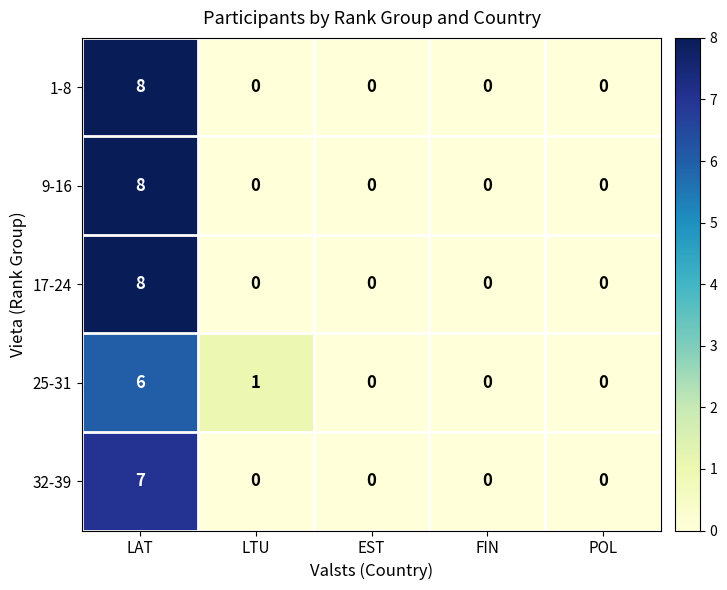

The 25-31 series shows 6 at LAT. True or false?

True